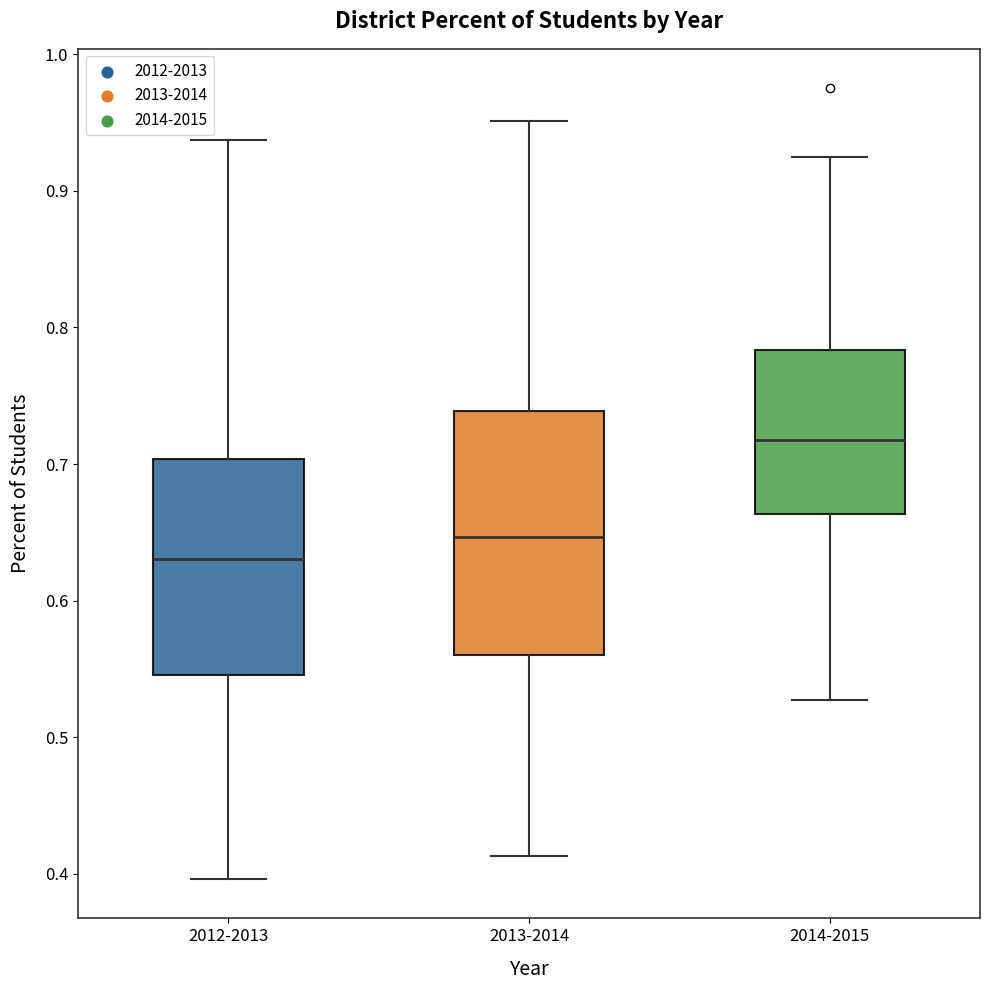

Which box's median line is the lowest?

2012-2013